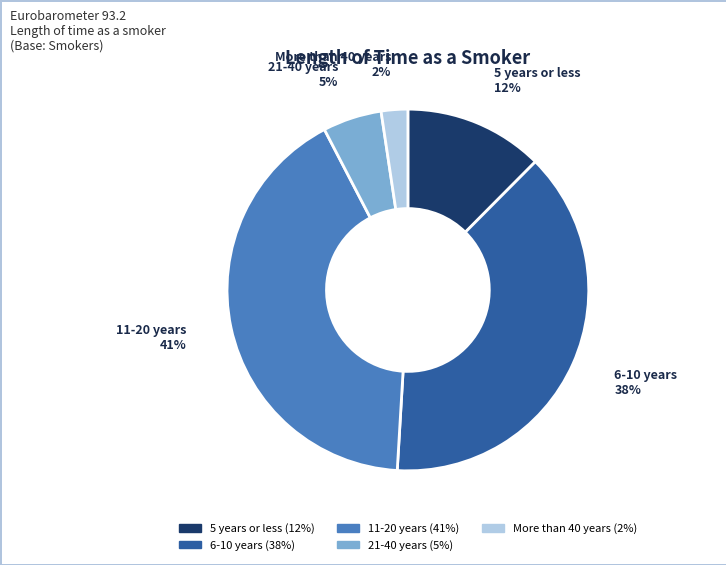

To the nearest percent, what is the average slice percentage?

20%